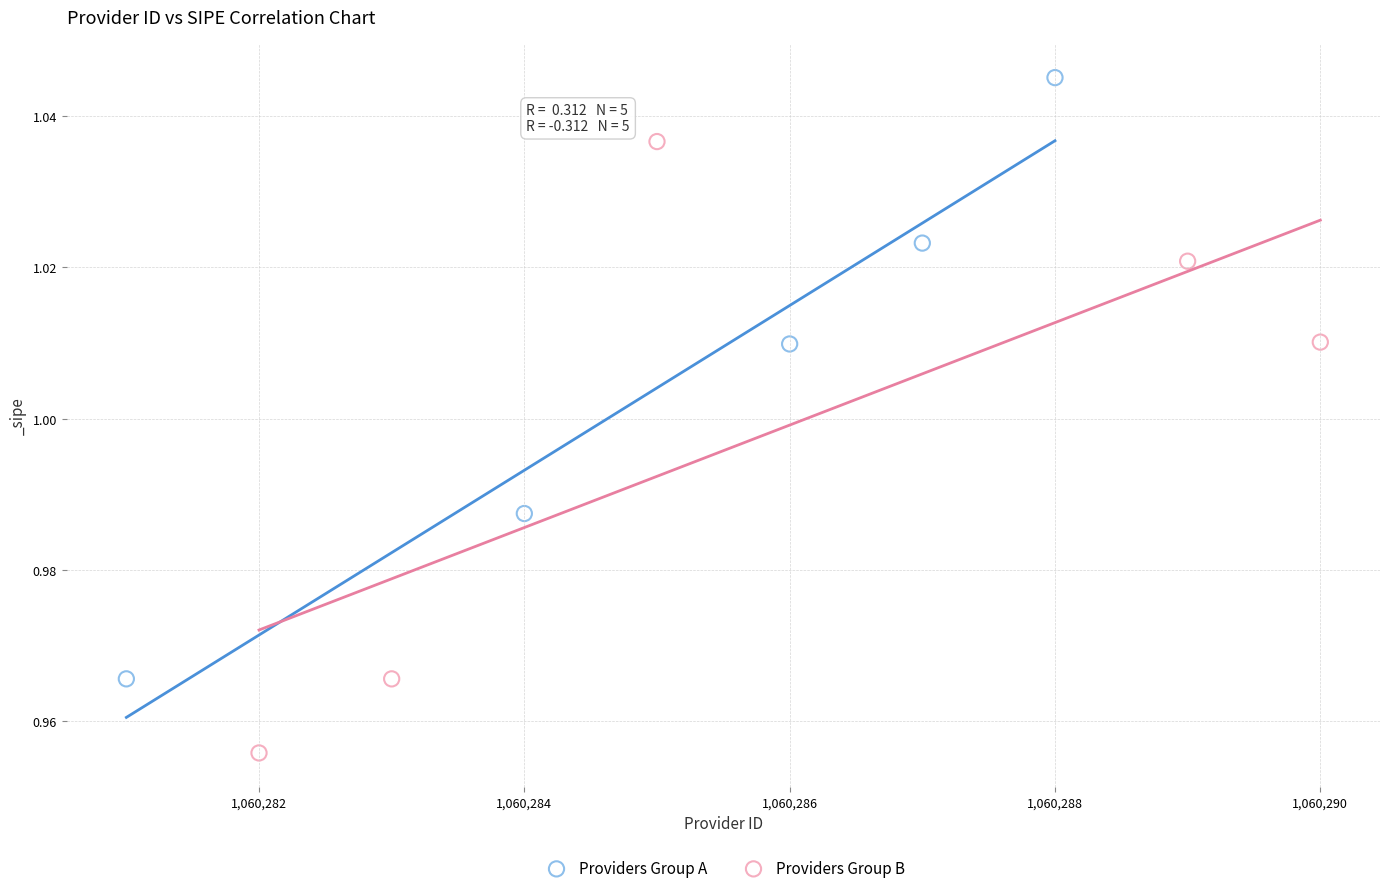

What are all the series names shown in the legend?

Providers Group A, Providers Group B